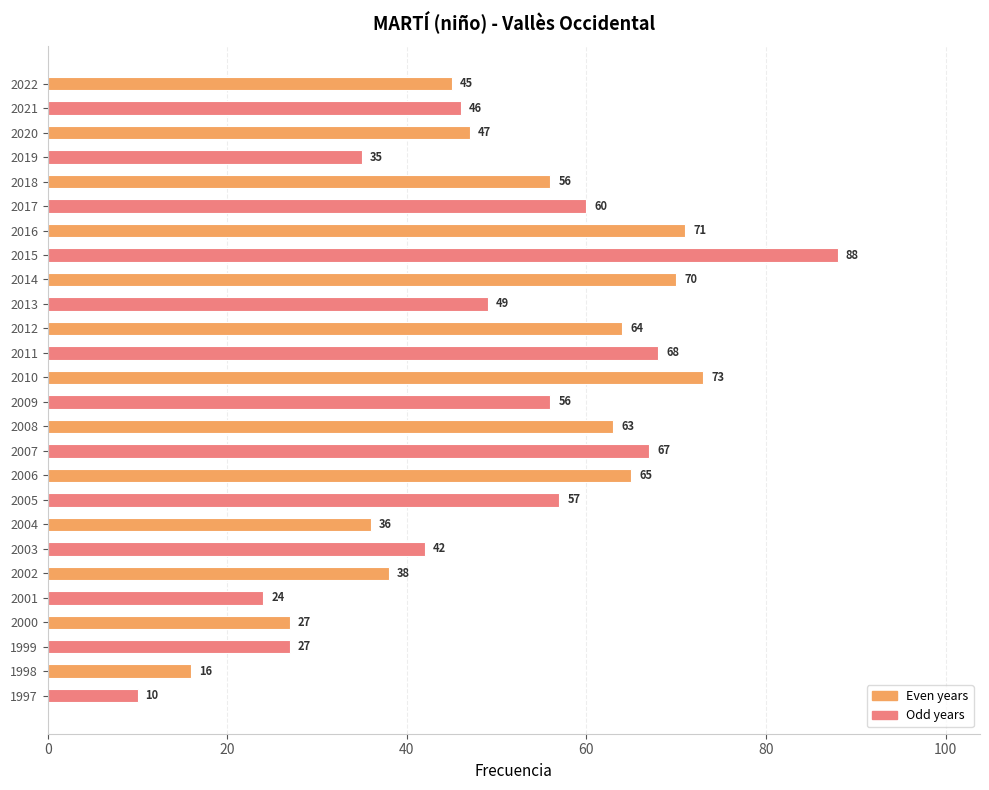

What is the value of the 19th bar from the top?

36